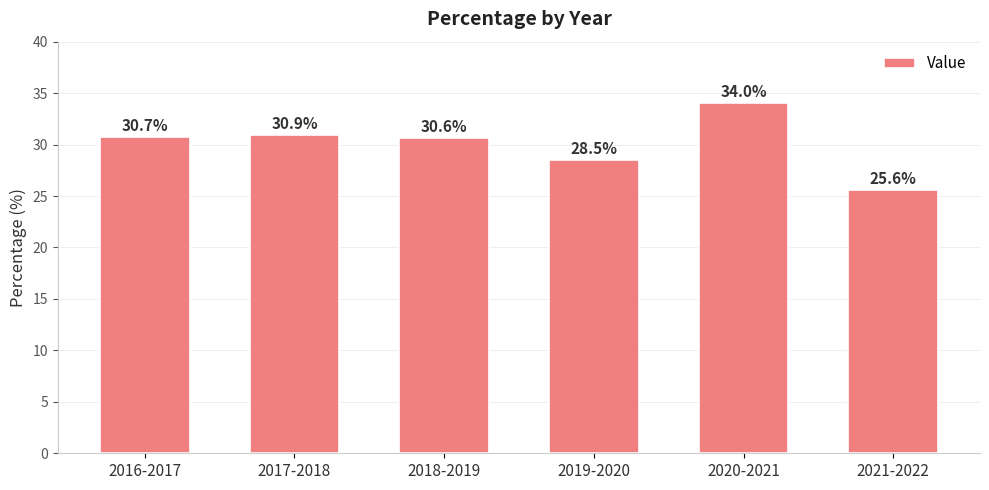

How many values are below 30?

2